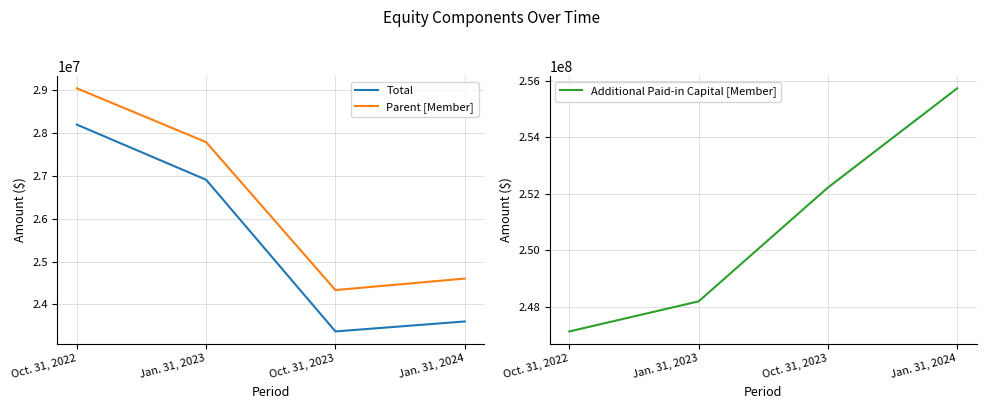

What is the label of the 1st point from the right?

Jan. 31, 2024